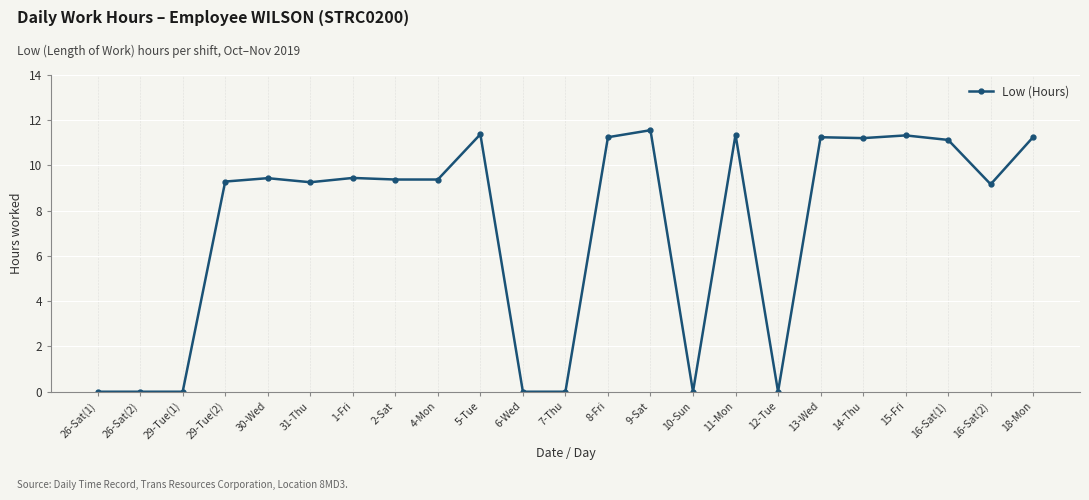

True or false: the data shows 16.4 at 5-Tue.

False